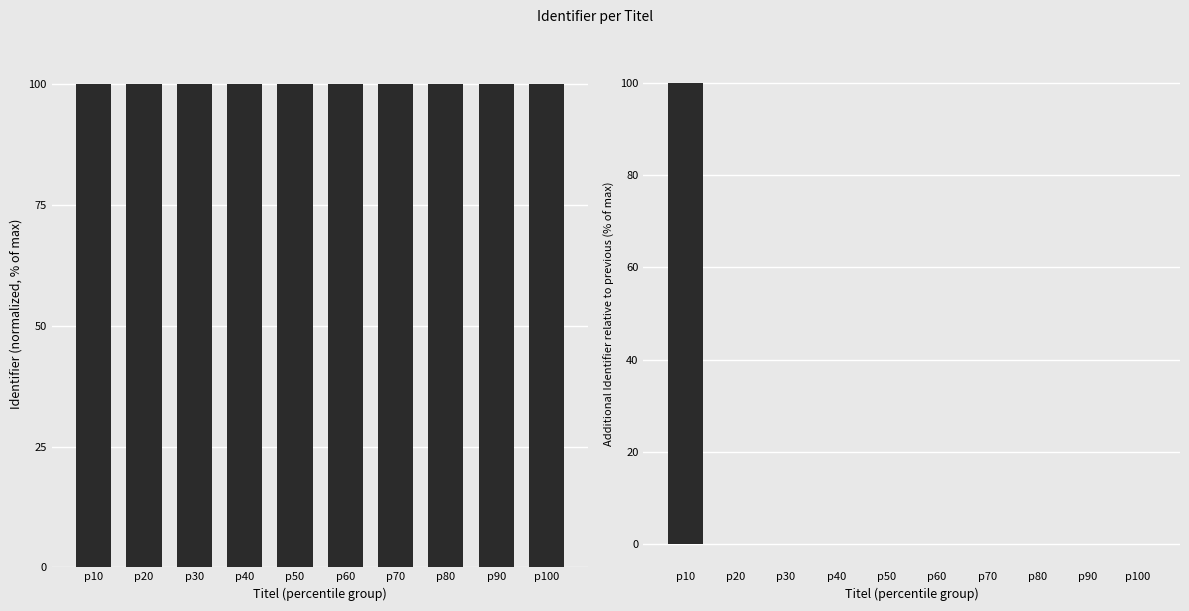

Does the chart contain any negative values?

Yes